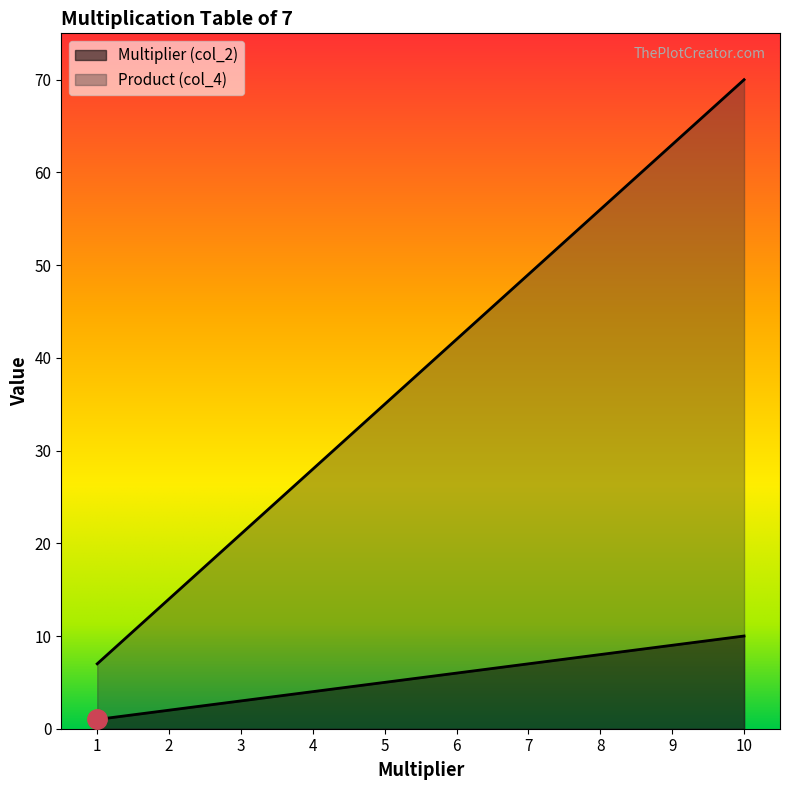

How many data points in Product (col_4) are less than 42?

5